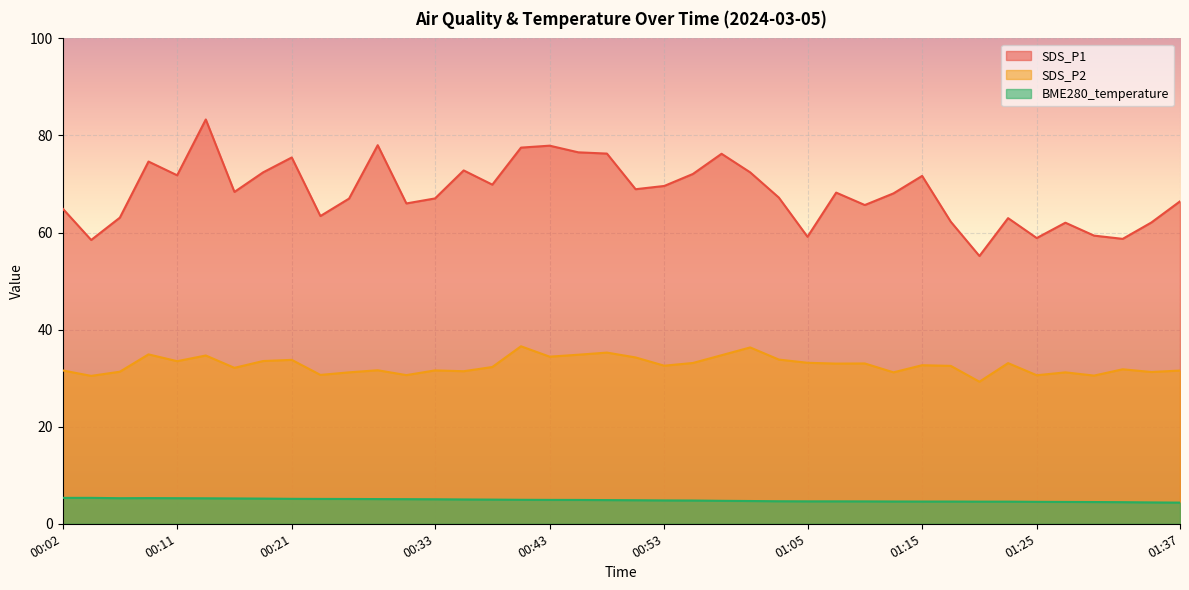

How many lines are shown in the chart?

3